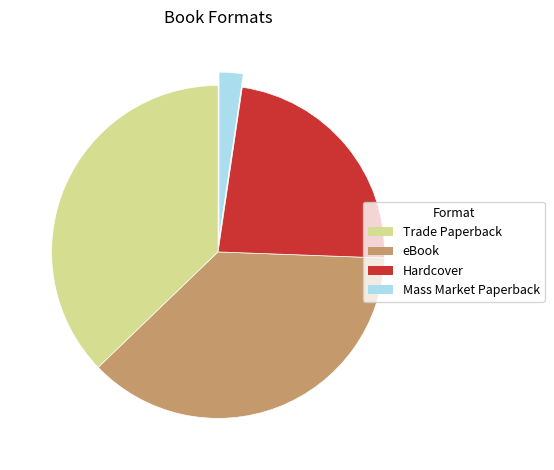

Which category has the smallest portion of the pie?

Mass Market Paperback